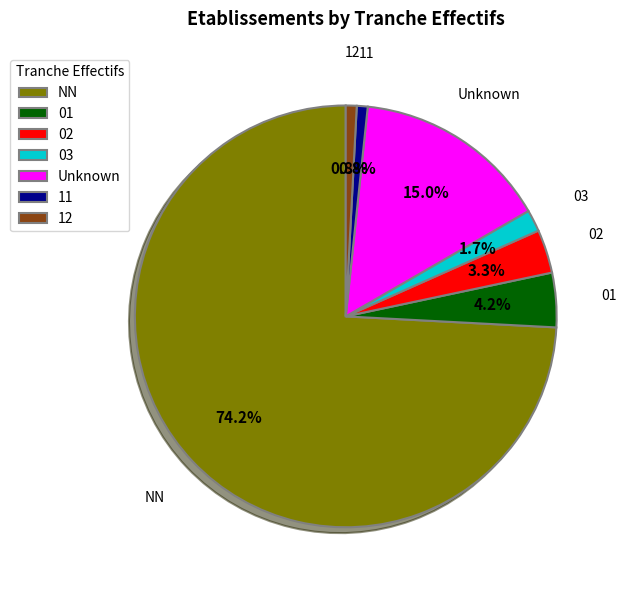

Which has a higher value, 12 or NN?

NN